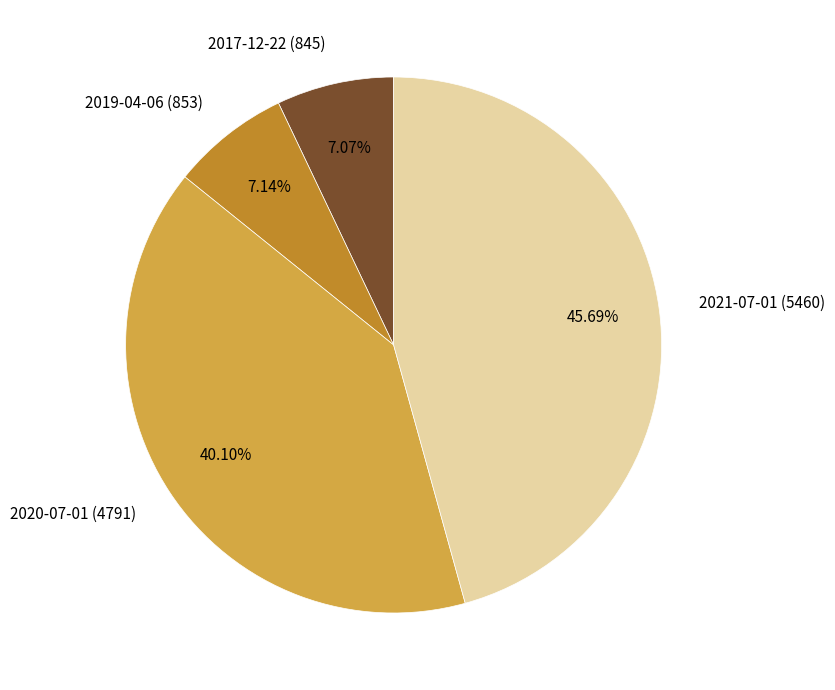

What percentage is the 2021-07-01 (5460) slice, to the nearest percent?

46%